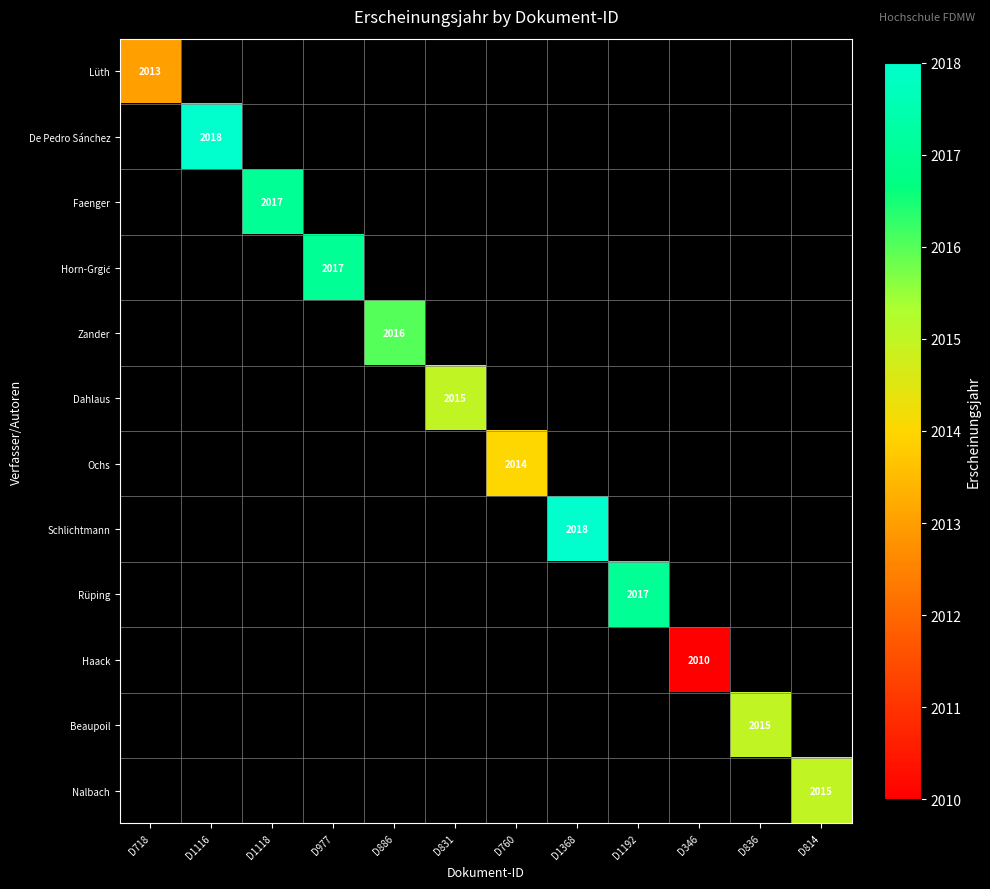

The Ochs series shows 2014 at D760. True or false?

True